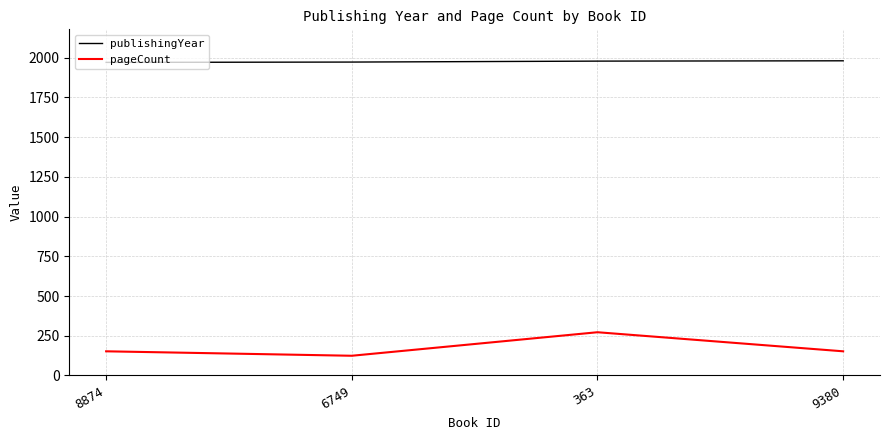

What is the highest value of the pageCount series?

272